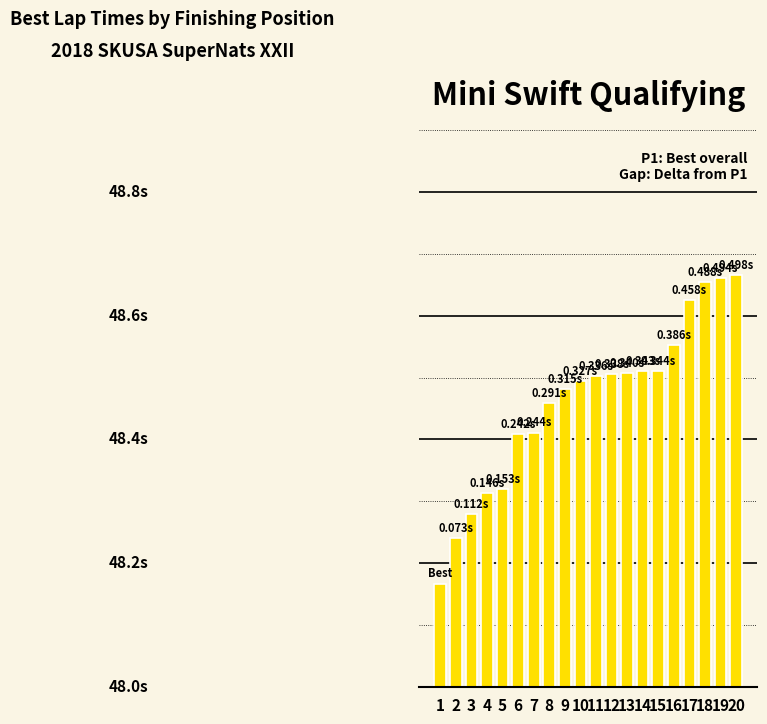

Does the chart contain stacked bars?

No